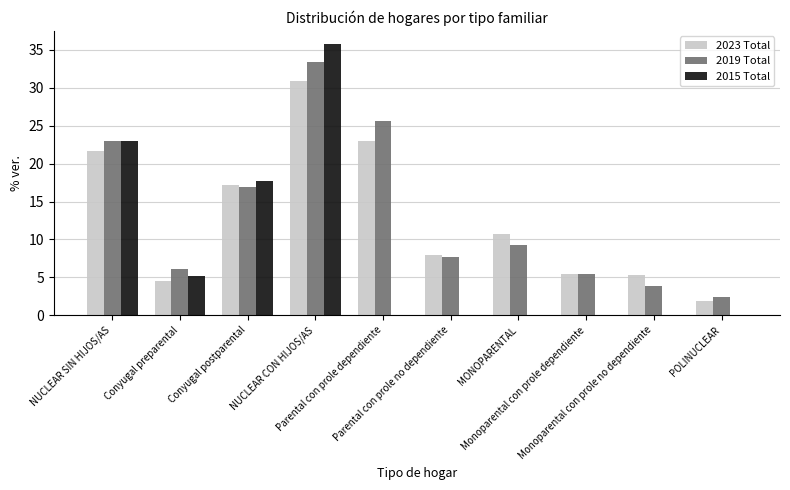

What is the maximum value for 2015 Total?

35.7